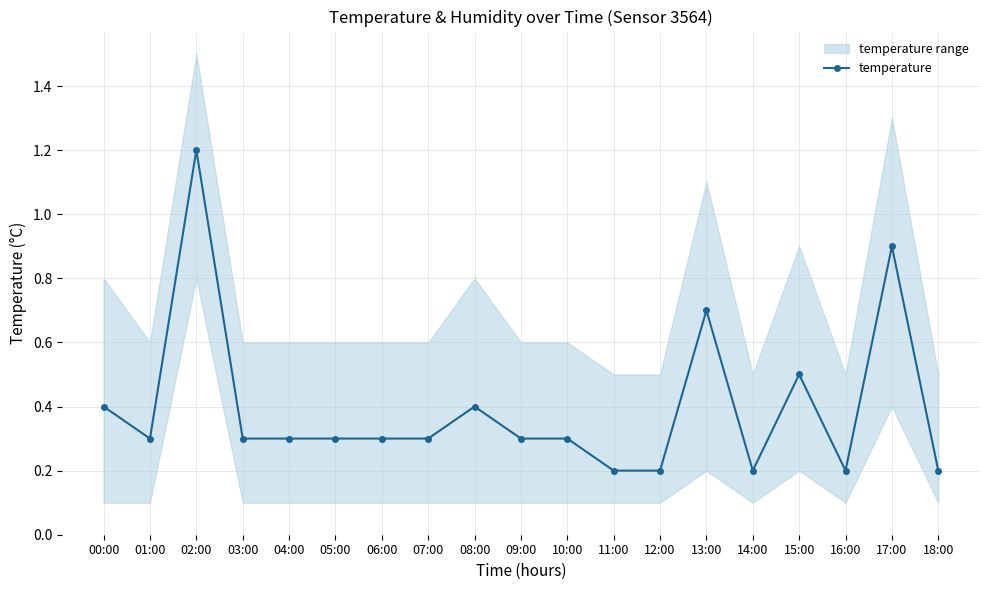

Rank the categories by value from highest to lowest.

02:00, 17:00, 13:00, 15:00, 00:00, 08:00, 01:00, 03:00, 04:00, 05:00, 06:00, 07:00, 09:00, 10:00, 11:00, 12:00, 14:00, 16:00, 18:00